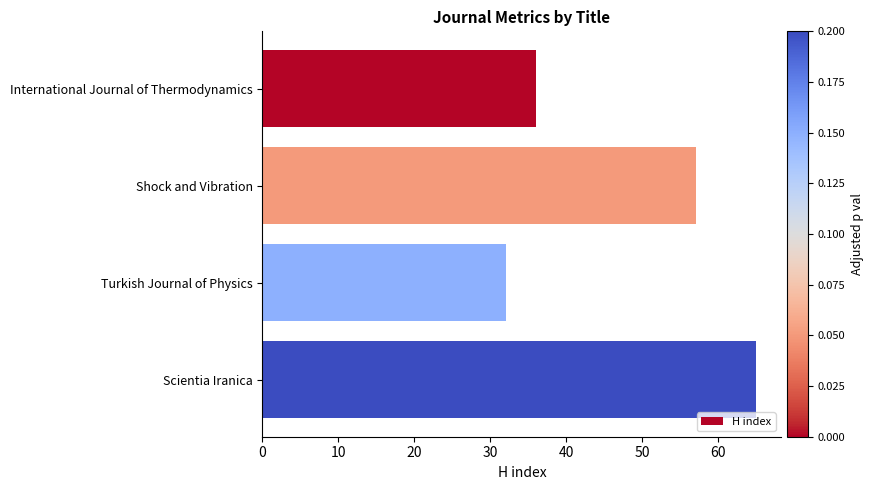

What is the difference between the maximum and minimum values?

33